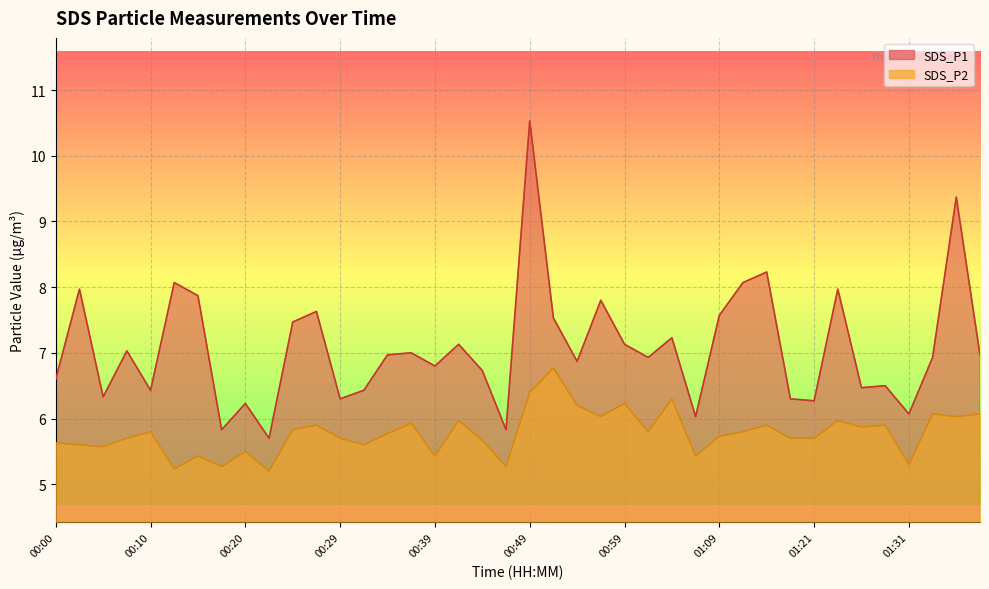

What is the average value of the SDS_P2 series?

5.8